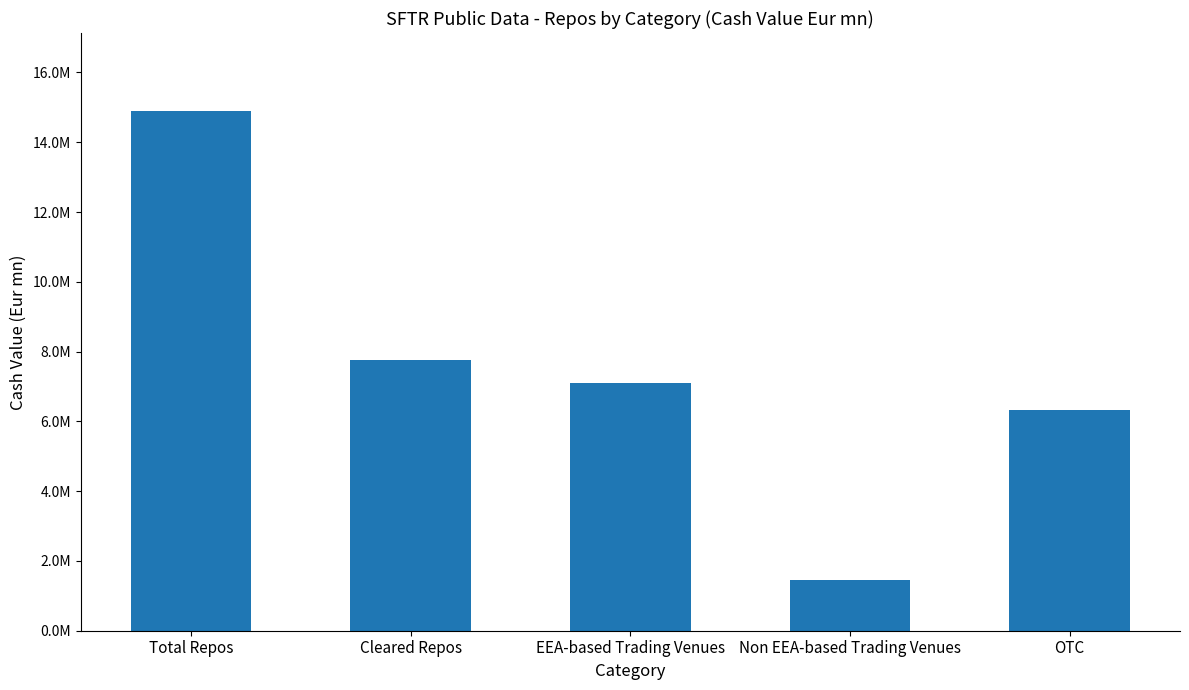

At which category does the chart reach its peak across all series?

Total Repos